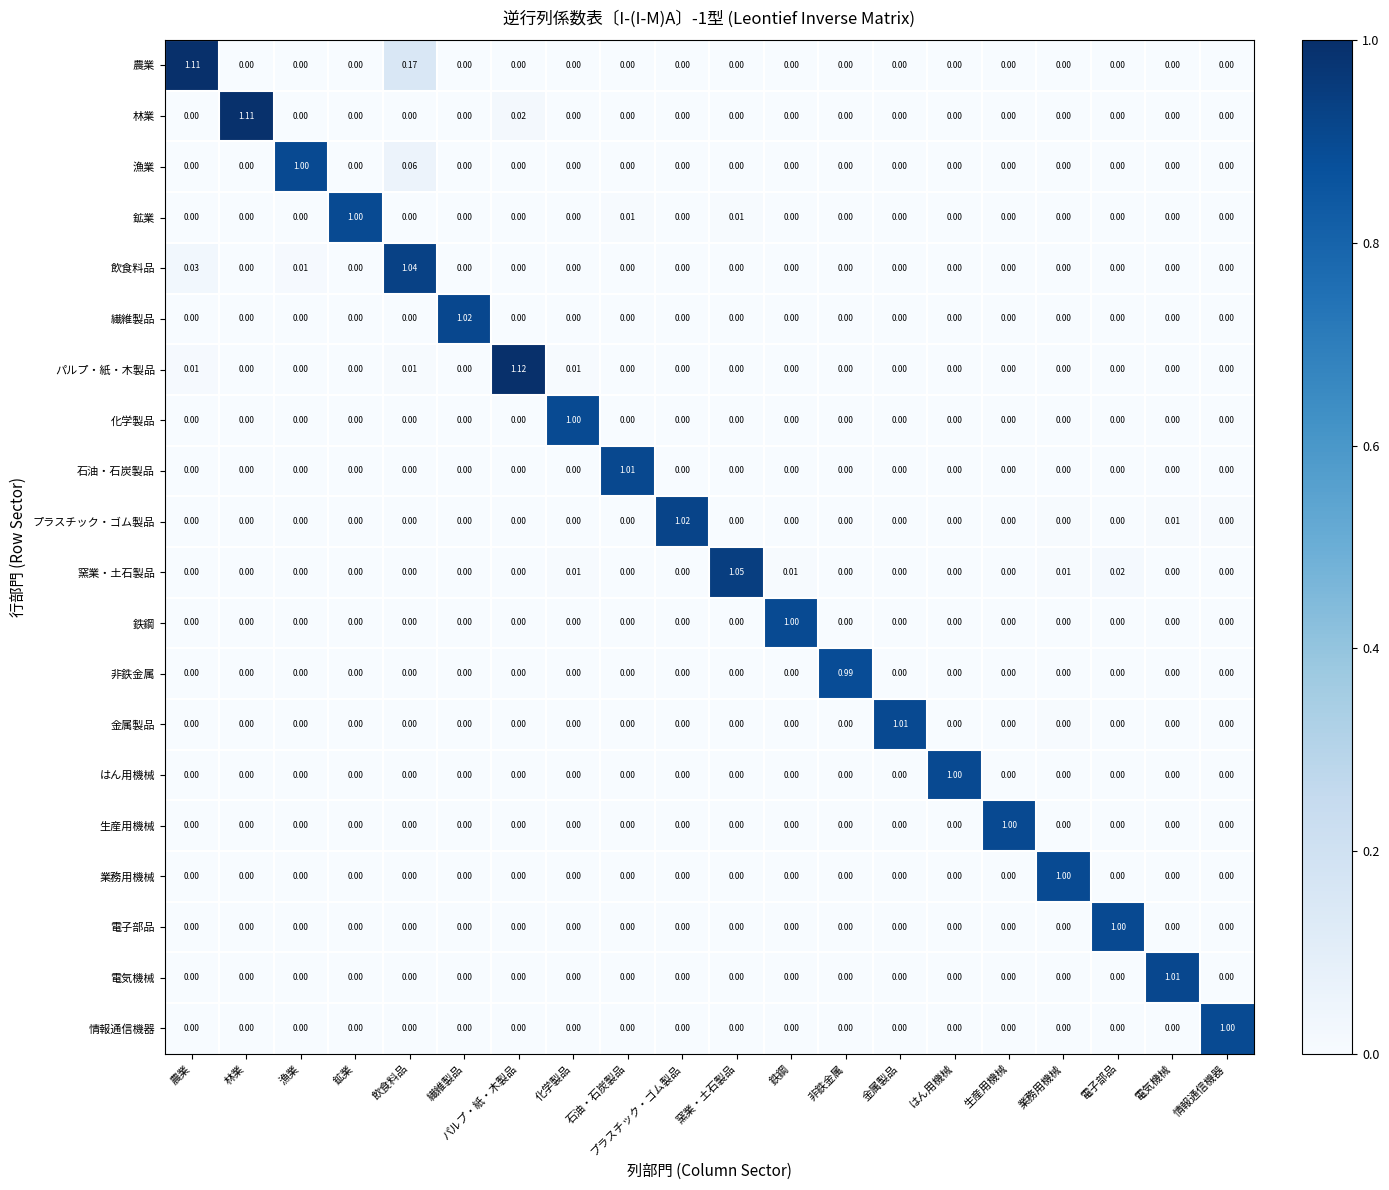

Which series has the largest total across all categories?

農業